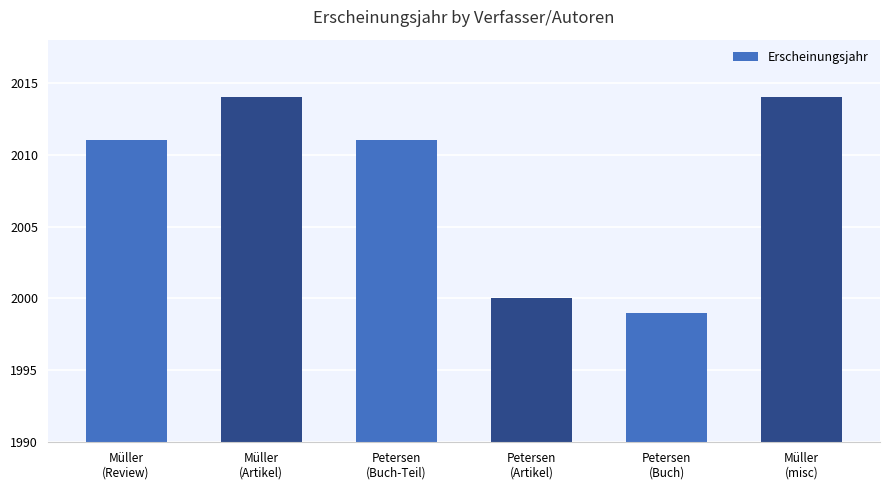

What is the smallest value displayed?

1999